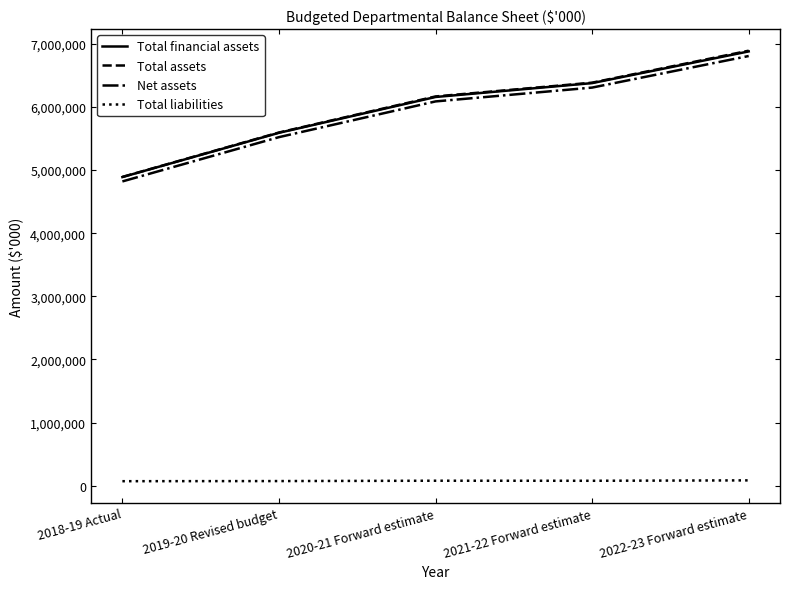

Is this an area chart (filled region under the line)?

No